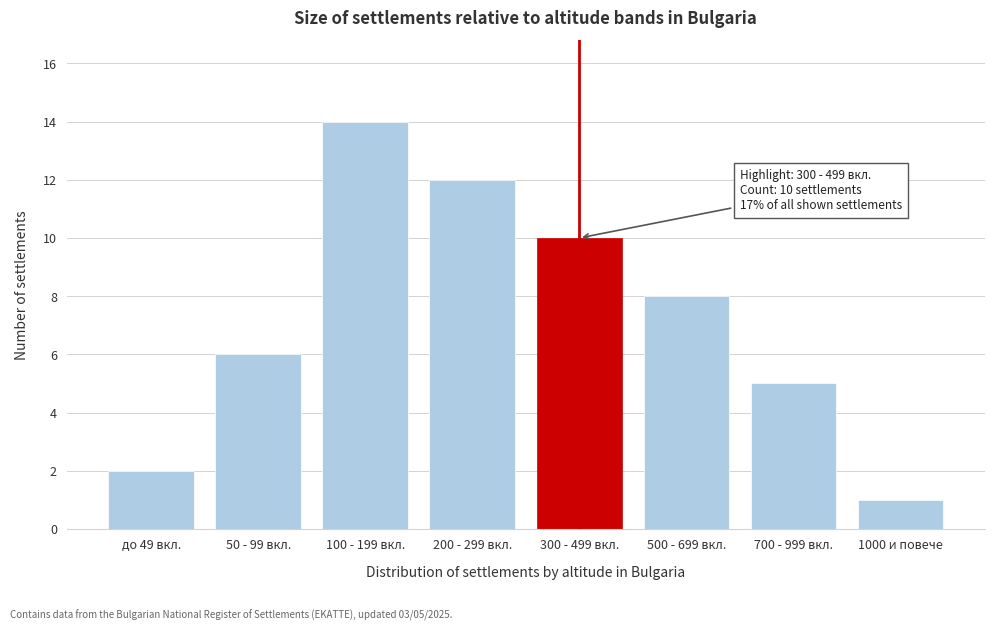

Reading left to right, list all the values displayed in this chart.

до 49 вкл.=2	50 - 99 вкл.=6	100 - 199 вкл.=14	200 - 299 вкл.=12	300 - 499 вкл.=10	500 - 699 вкл.=8	700 - 999 вкл.=5	1000 и повече=1